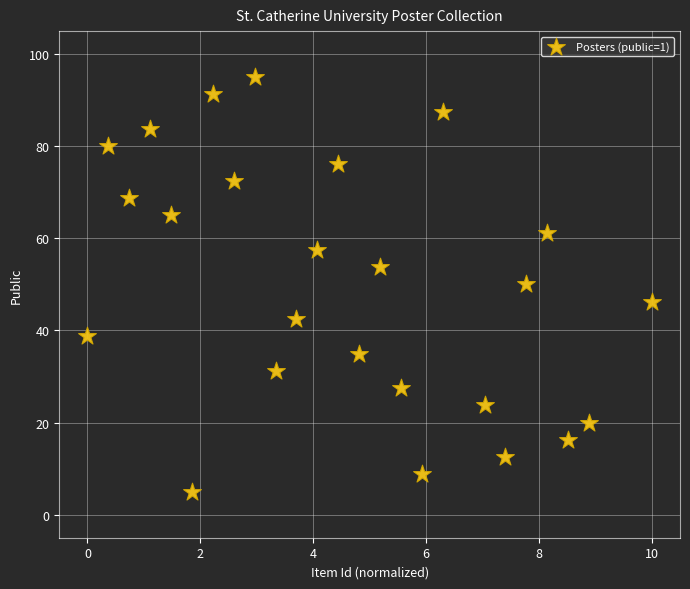

What is the range of Y values (max minus min)?

90.0